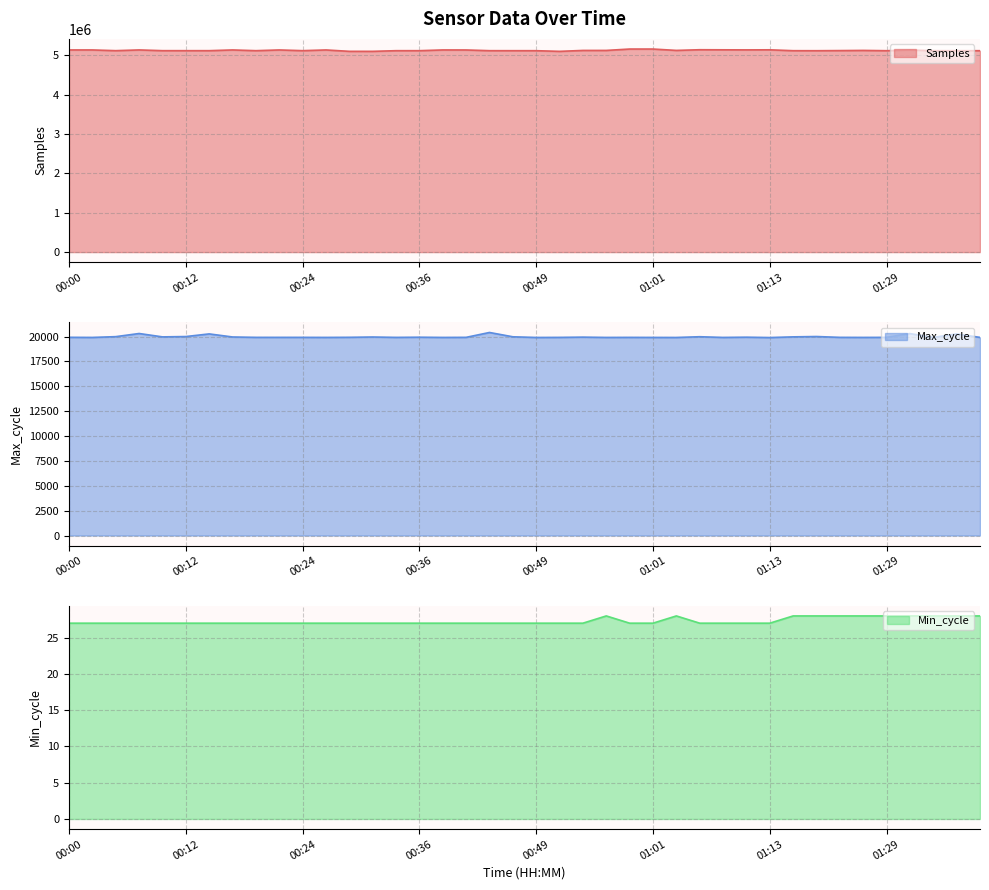

The Samples series shows 5118265 at 00:24. True or false?

True